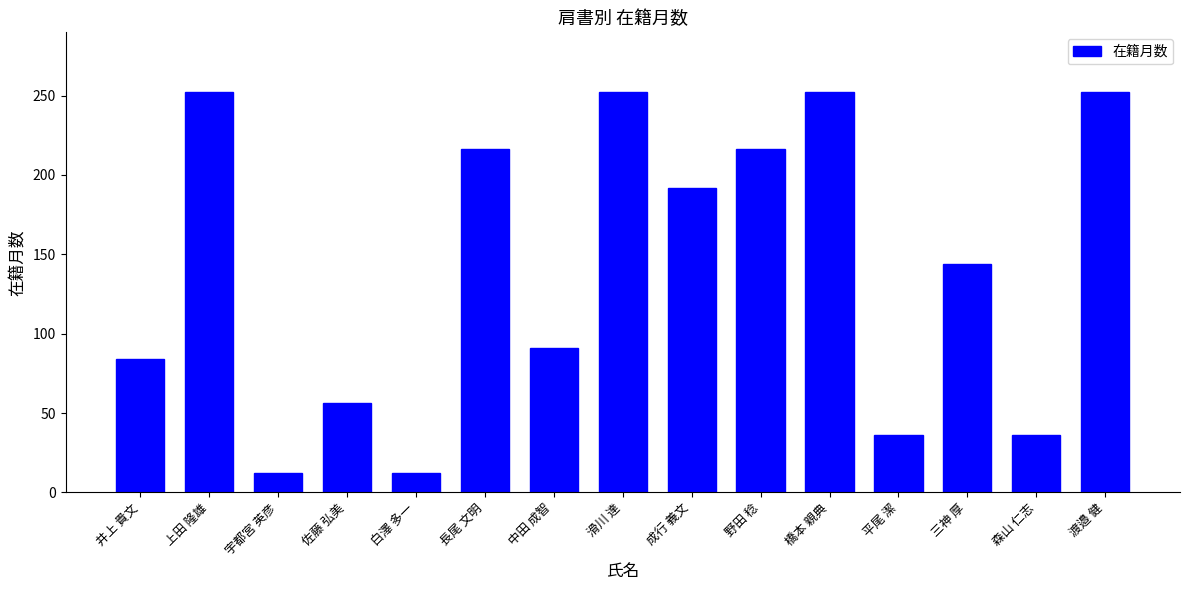

Does the chart contain stacked bars?

No